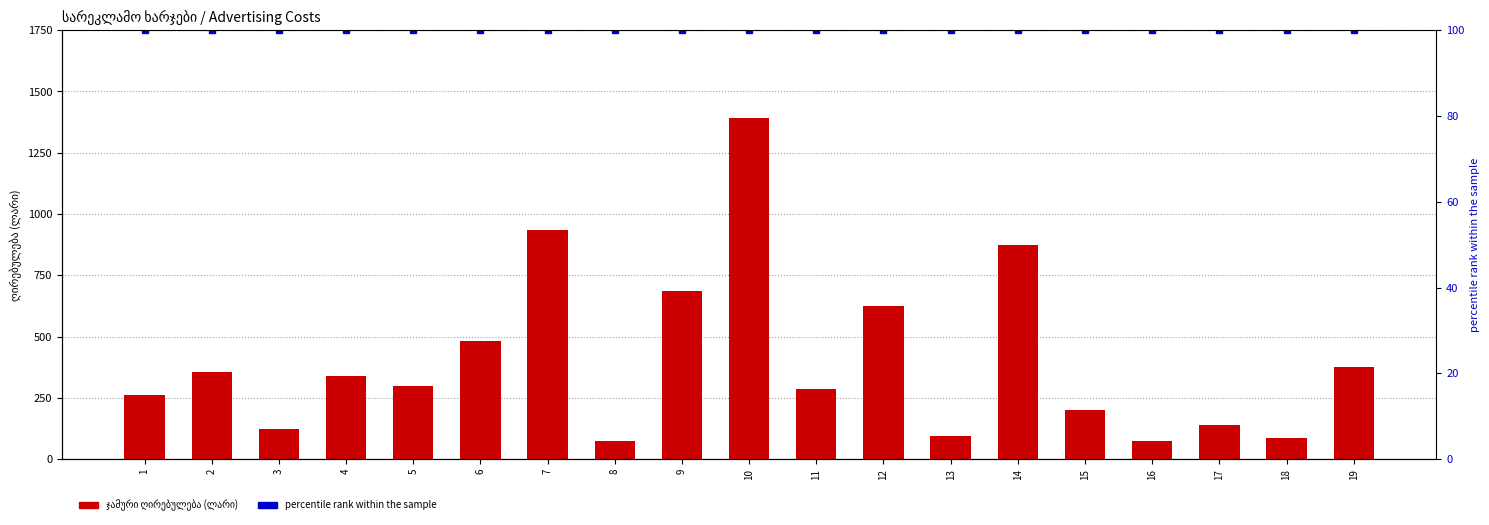

What is the value of the percentile rank within the sample bar at the 5th from the left?

100.0